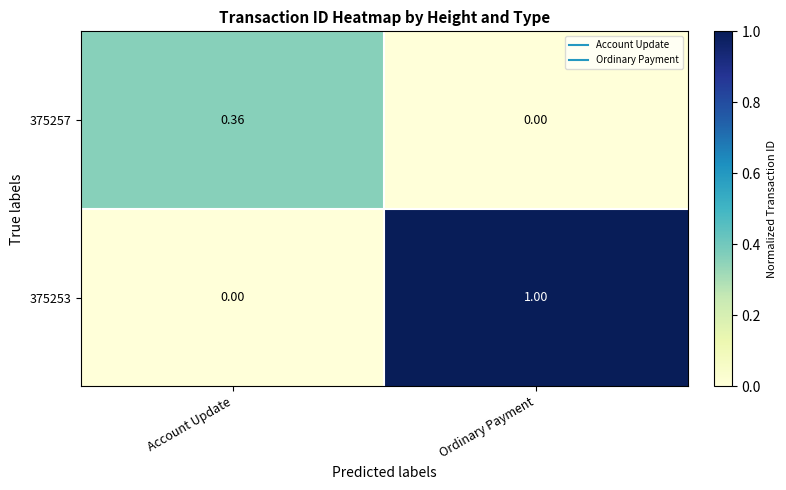

At which label is 375257 closest to 0?

Ordinary Payment